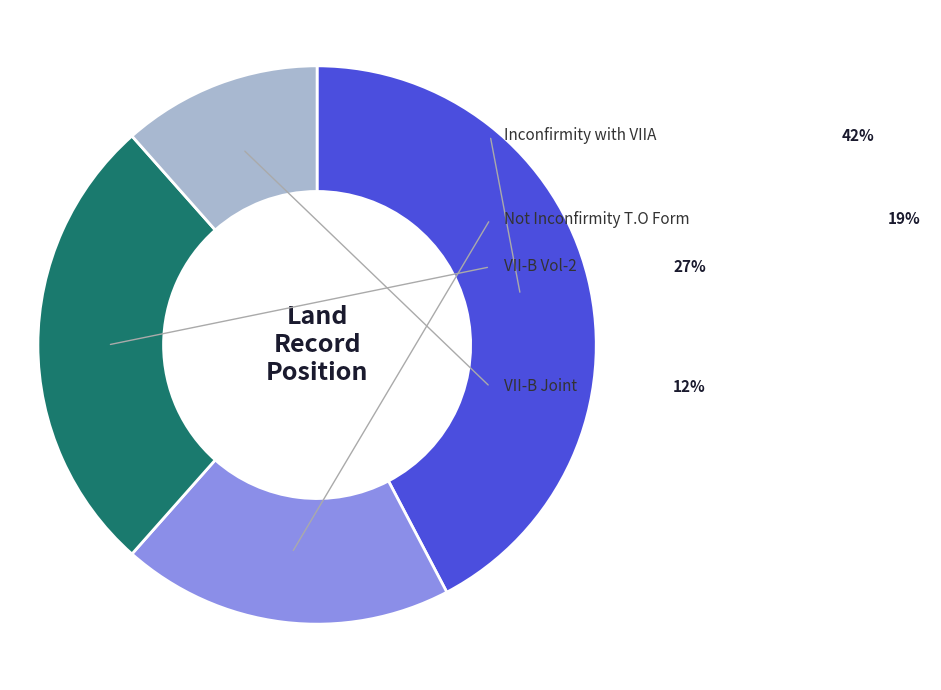

How many slices are in this pie chart?

4